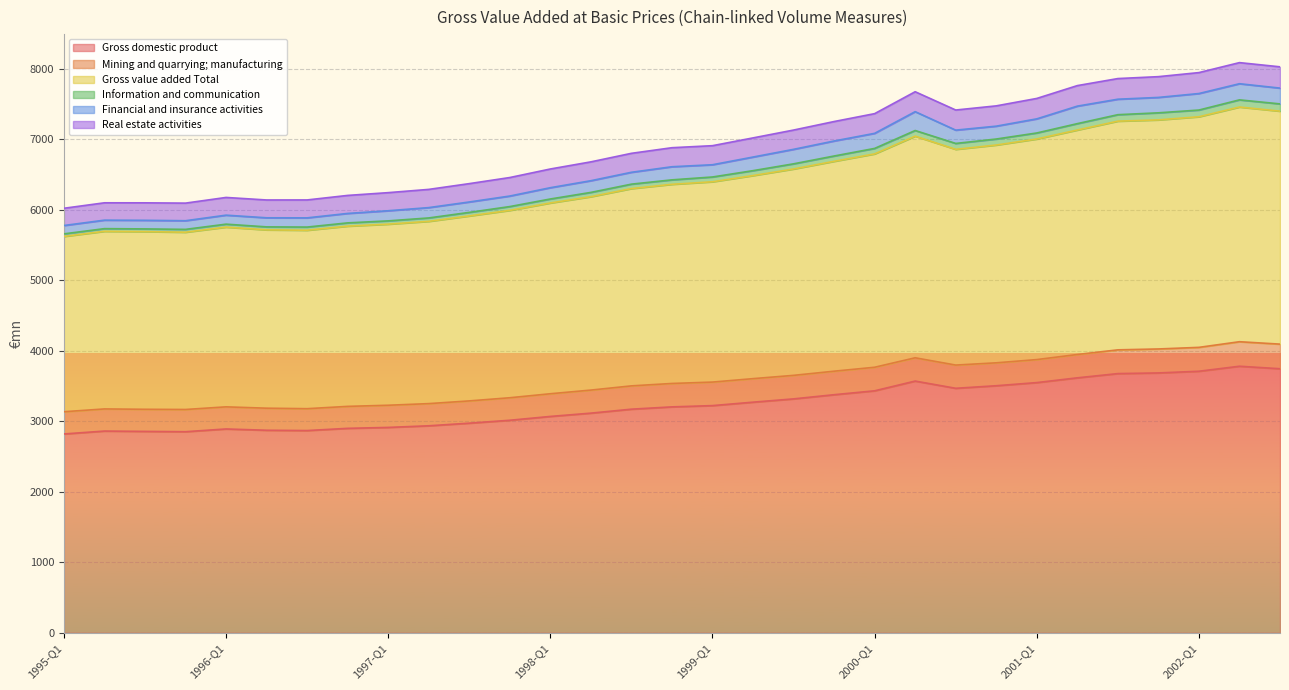

What are all the series names shown in the legend?

Gross domestic product, Mining and quarrying; manufacturing, Gross value added Total, Information and communication, Financial and insurance activities, Real estate activities